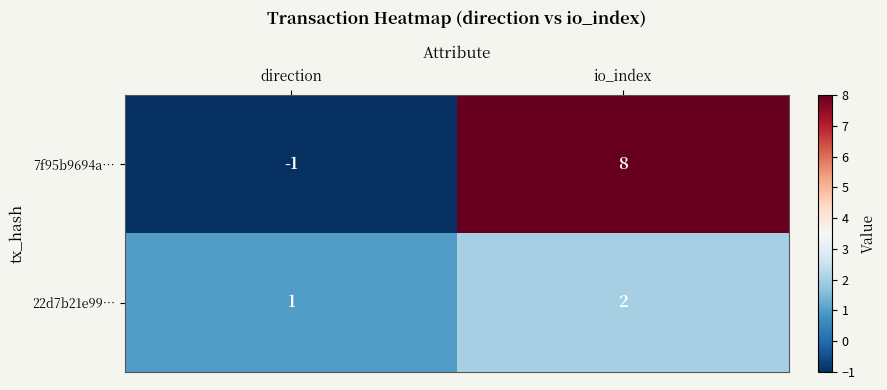

Between direction and io_index, which series saw the biggest shift?

7f95b9694a…